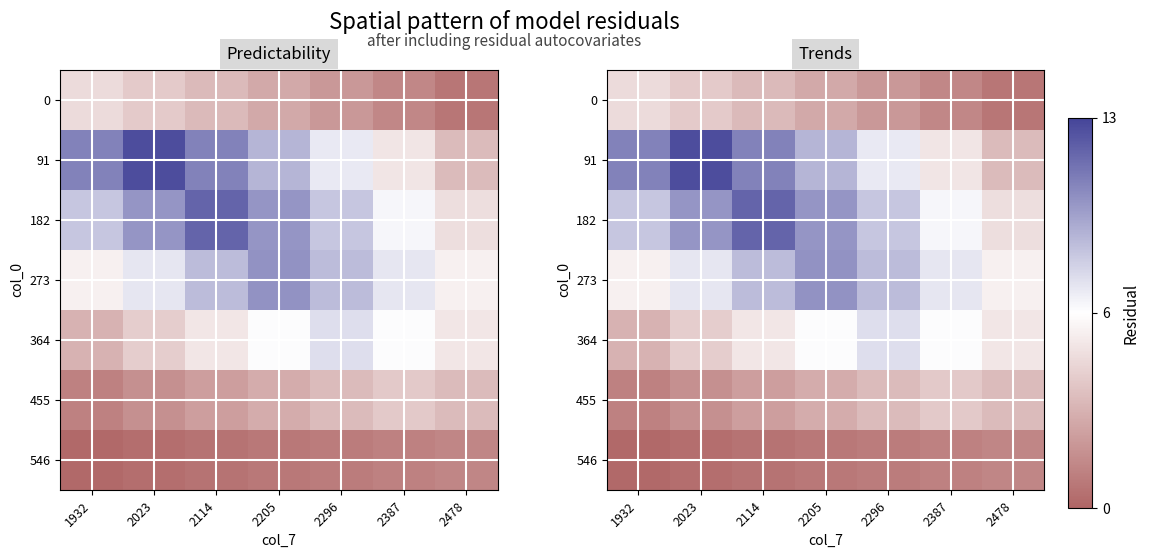

Rank the series by their maximum value, from lowest to highest.

546, 455, 0, 364, 273, 182, 91